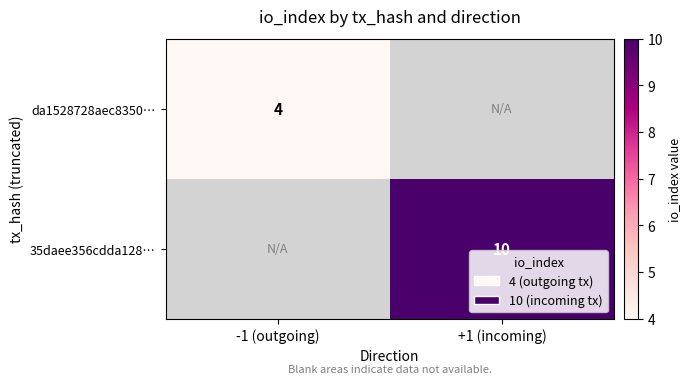

Count the number of categories in the chart.

2